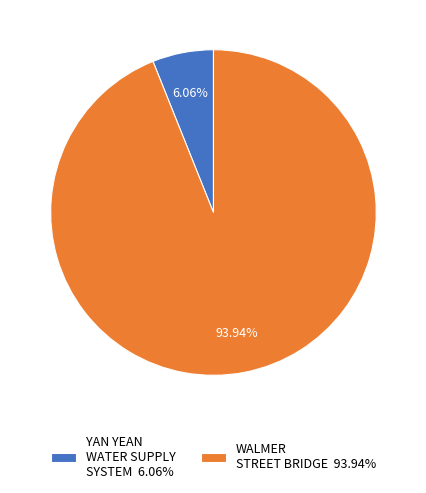

How many segments does this pie chart have?

2